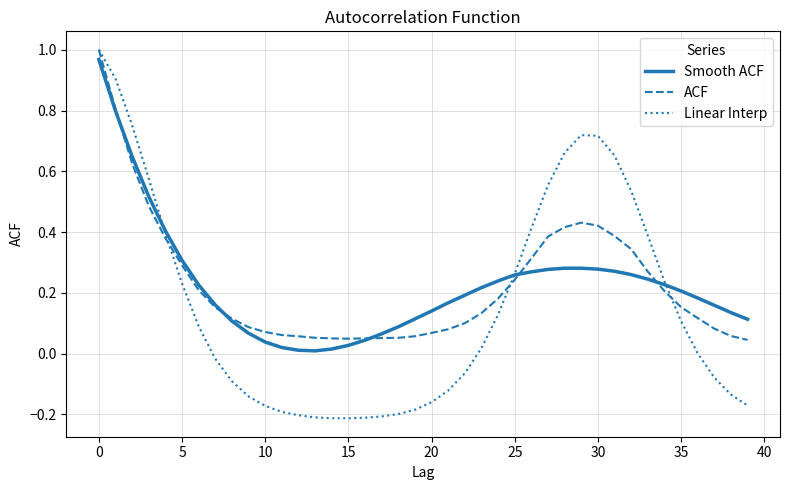

In Linear Interp, how many points are higher than both neighbors (excluding endpoints)?

1